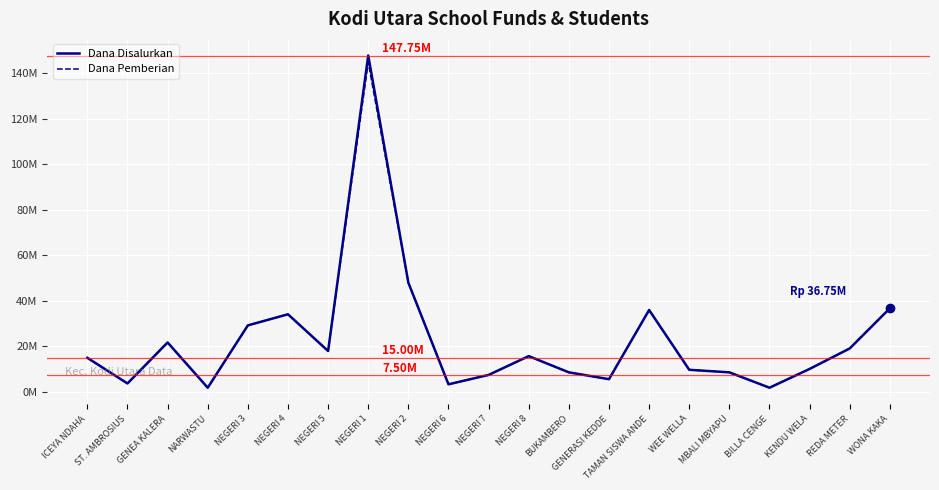

Which label corresponds to the largest value in the chart?

NEGERI 1